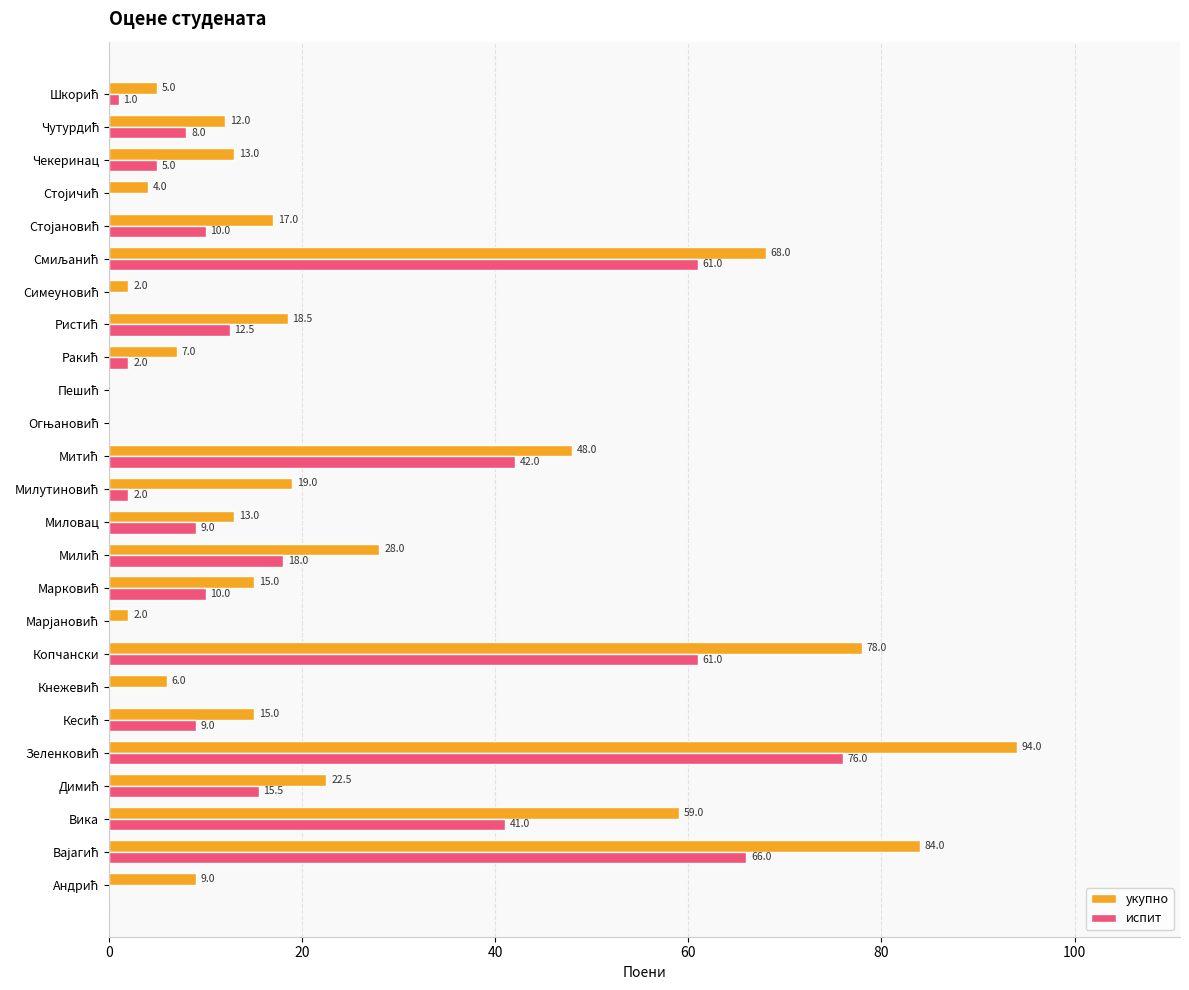

Is it true that испит equals 19.6 at Вика?

False